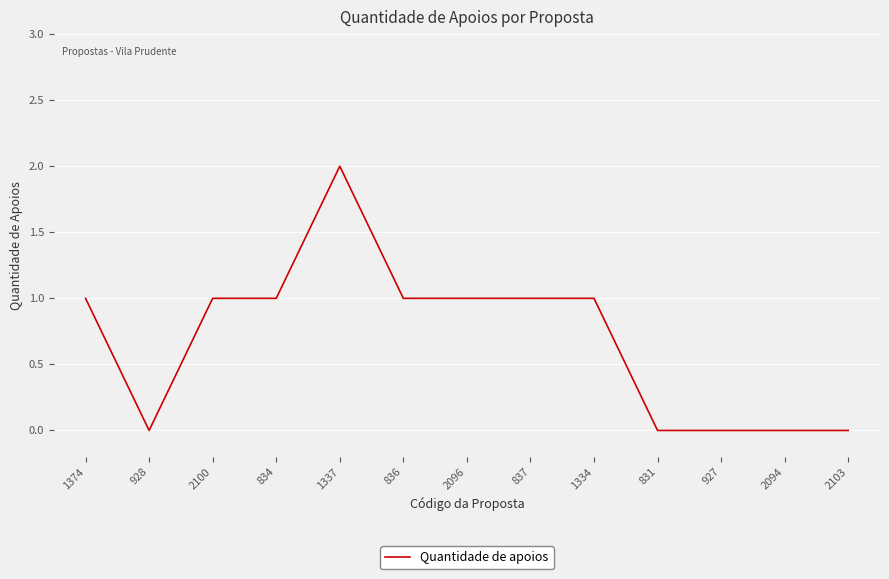

Reading left to right, transcribe all the data shown in this chart.

1	0	1	1	2	1	1	1	1	0	0	0	0